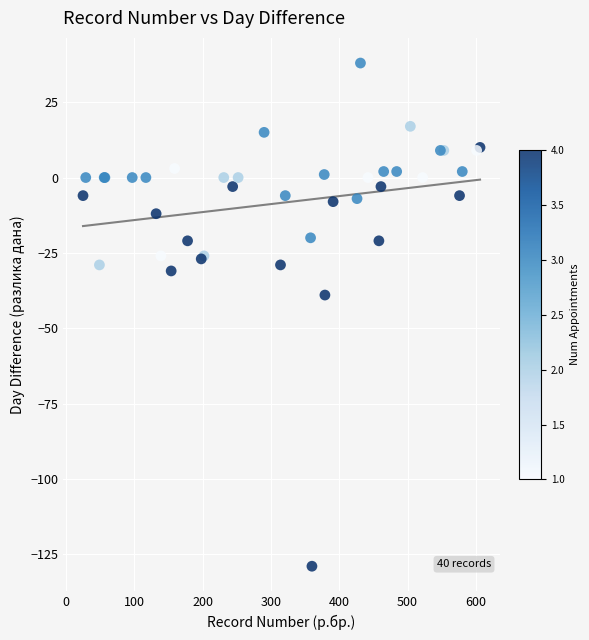

What Y value in the scatter plot is closest to -45?

-39